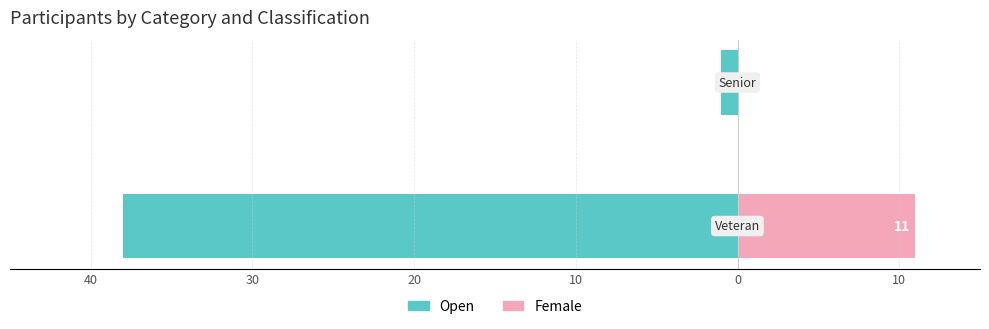

At 40, list the series in order from smallest to largest.

Open, Female